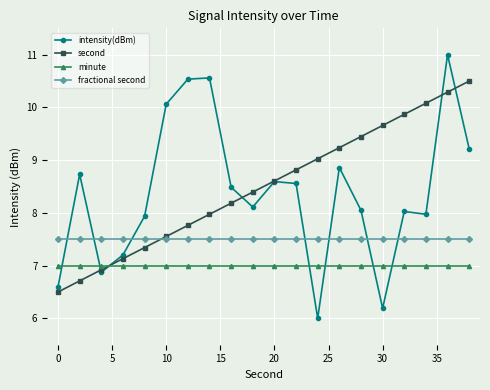

Which series has the widest spread of values?

intensity(dBm)